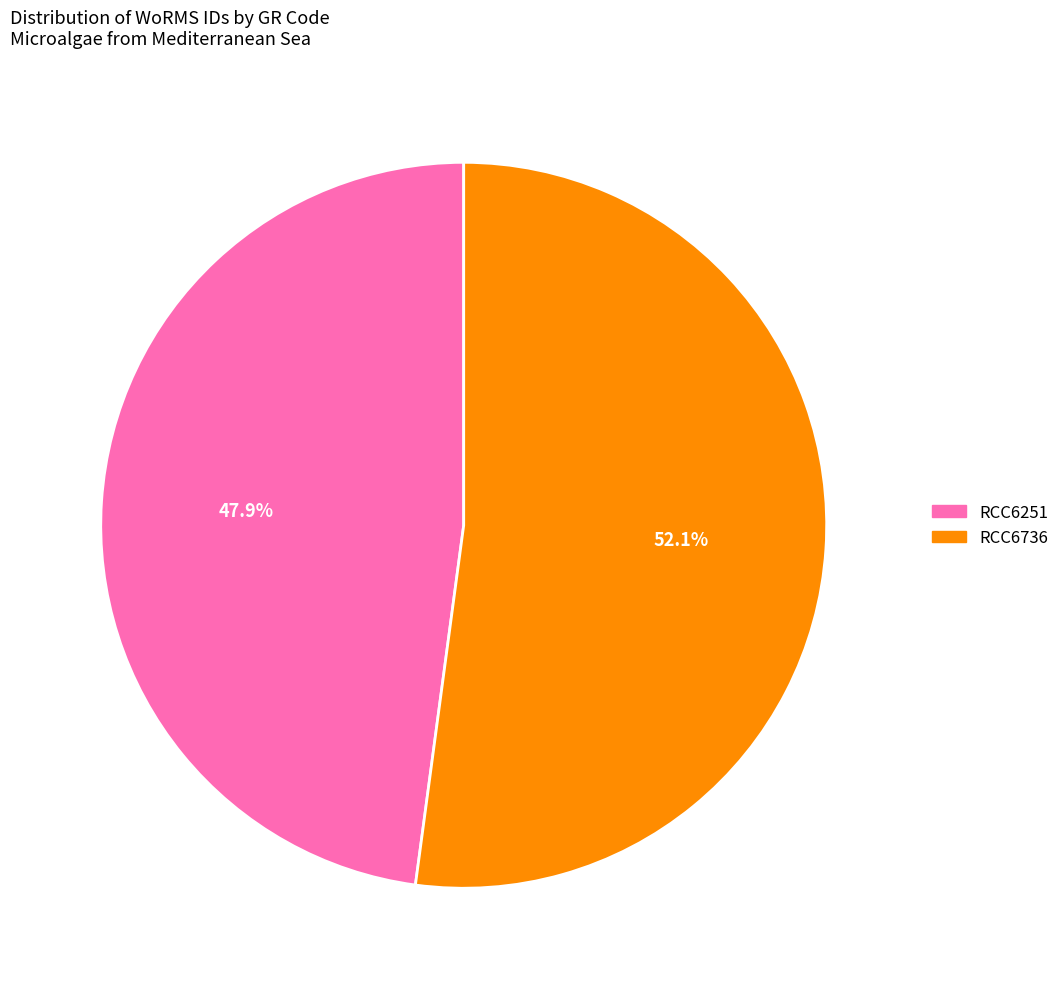

Do RCC6736 and RCC6251 together represent more than half of the pie?

Yes